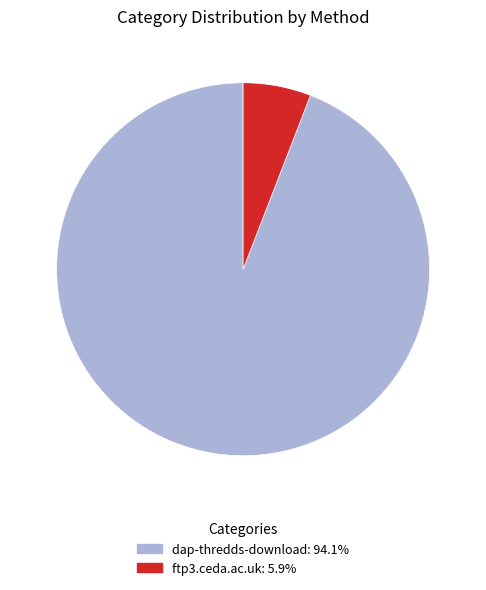

Approximately how many times larger is the value at ftp3.ceda.ac.uk compared to dap-thredds-download?

0.1